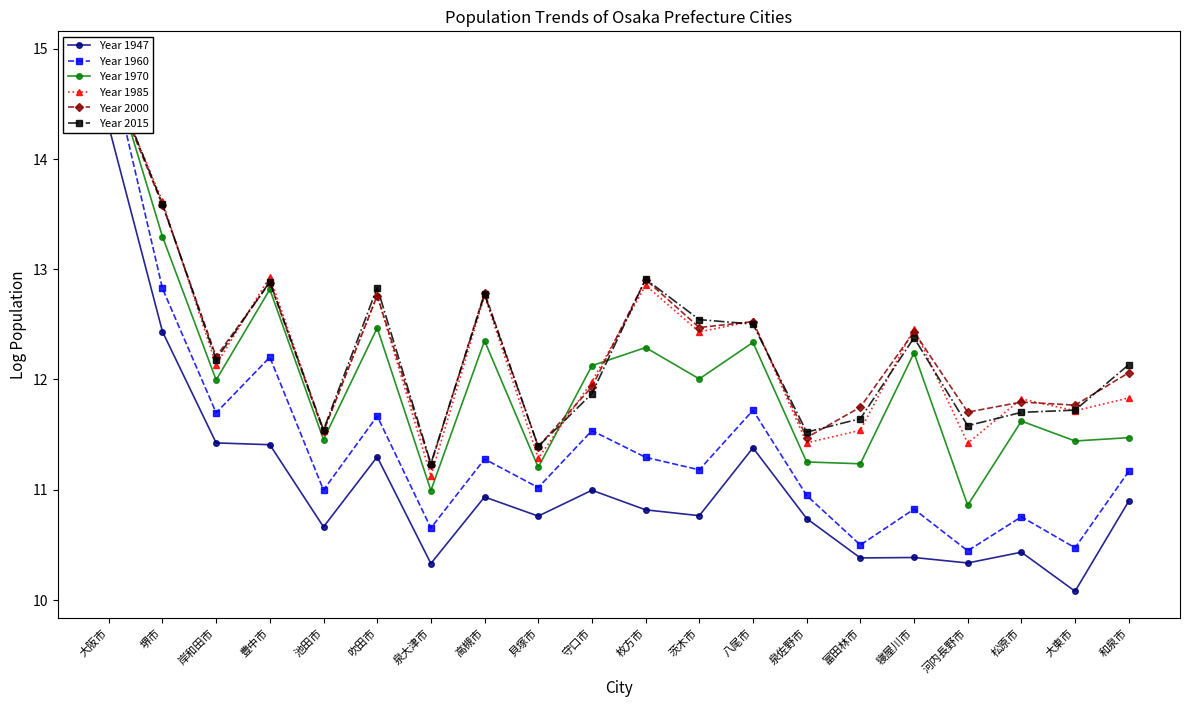

What is the label of the 6th point from the right?

富田林市